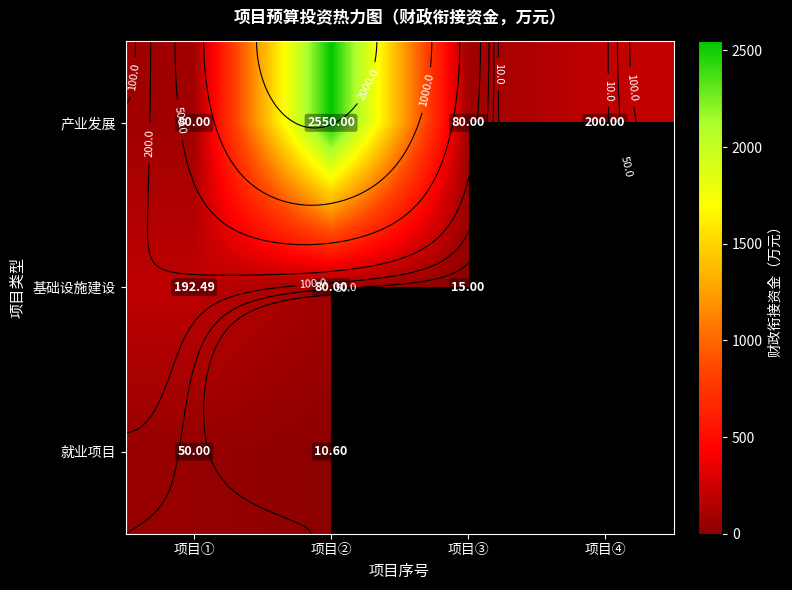

The value of 就业项目 at 项目② is 10.6. True or false?

True